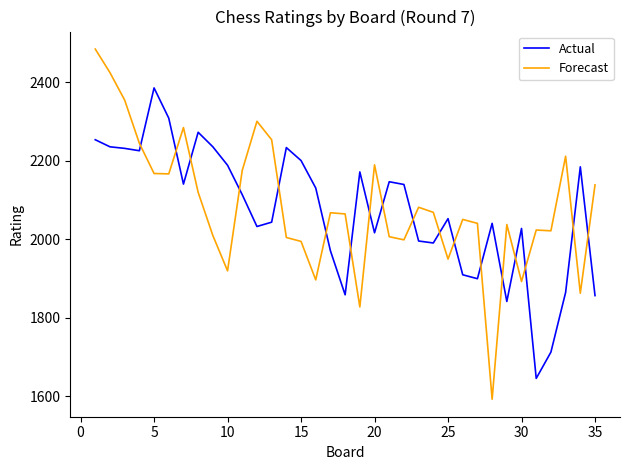

How many lines are shown in the chart?

2